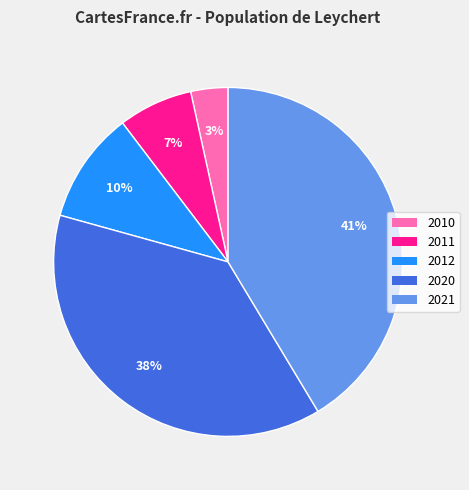

To the nearest percent, what is the difference between the largest and smallest slice percentages?

38%